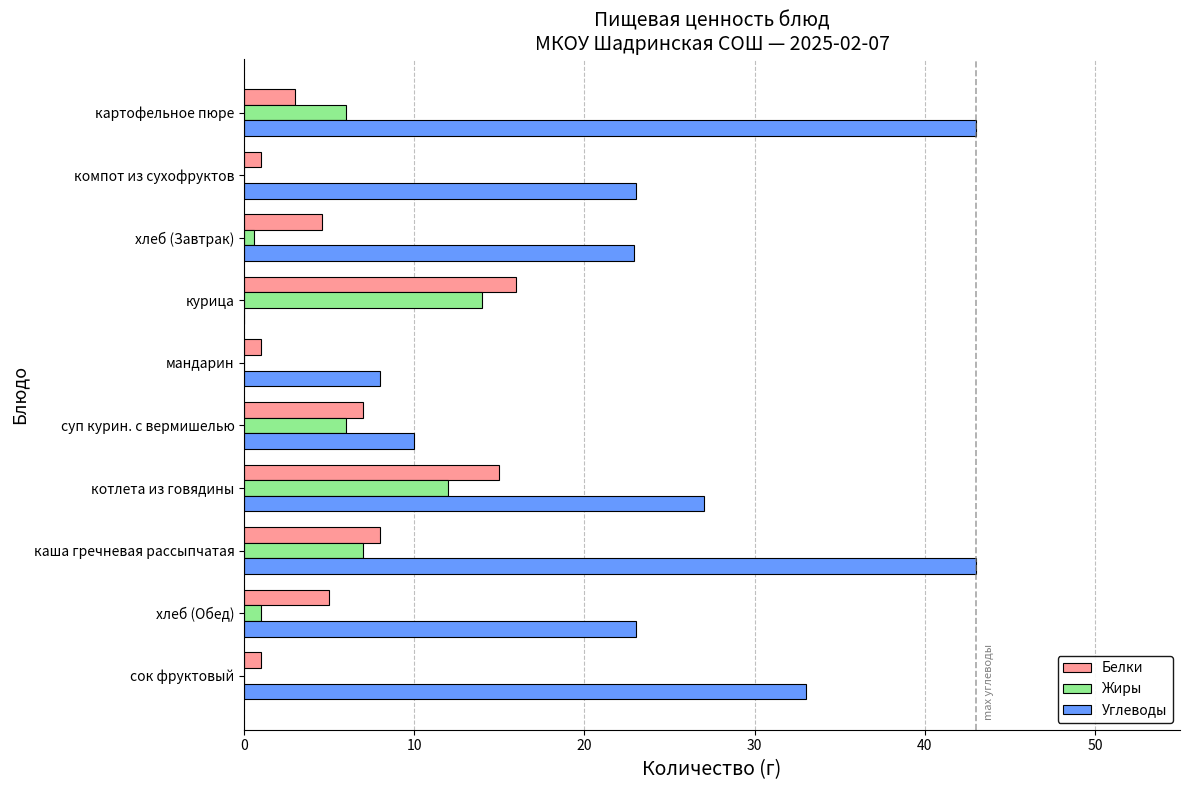

What is the maximum value shown in the chart?

43.0